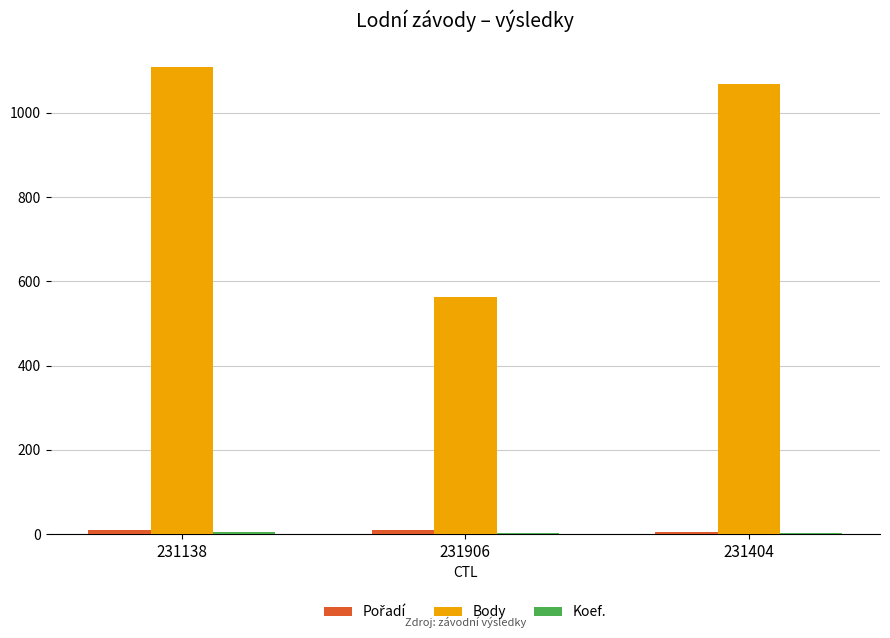

True or false: Body has a value of 116 at 231906.

False